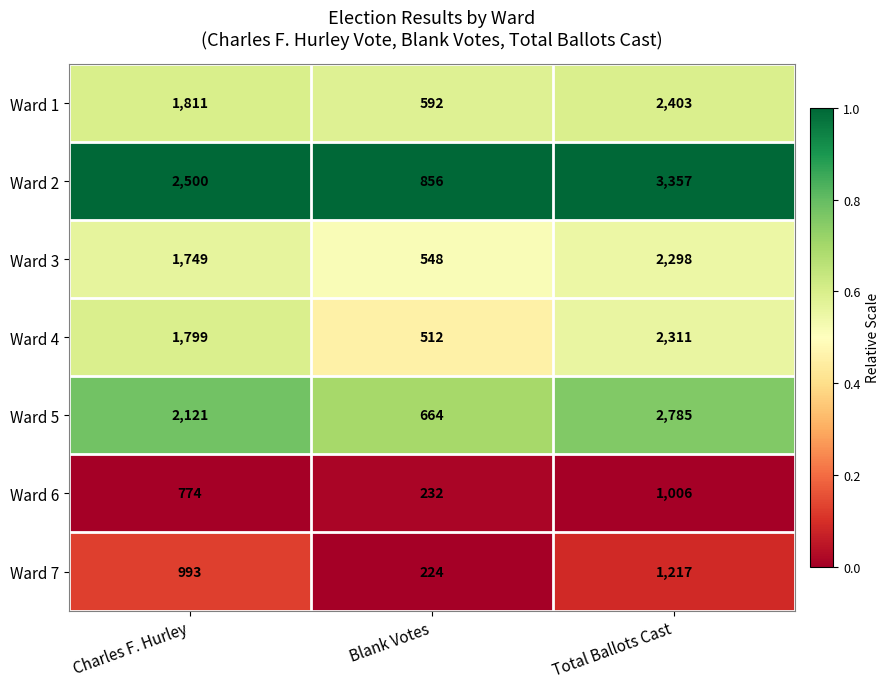

At Blank Votes, list the series in order from largest to smallest.

Ward 2, Ward 5, Ward 1, Ward 3, Ward 4, Ward 6, Ward 7